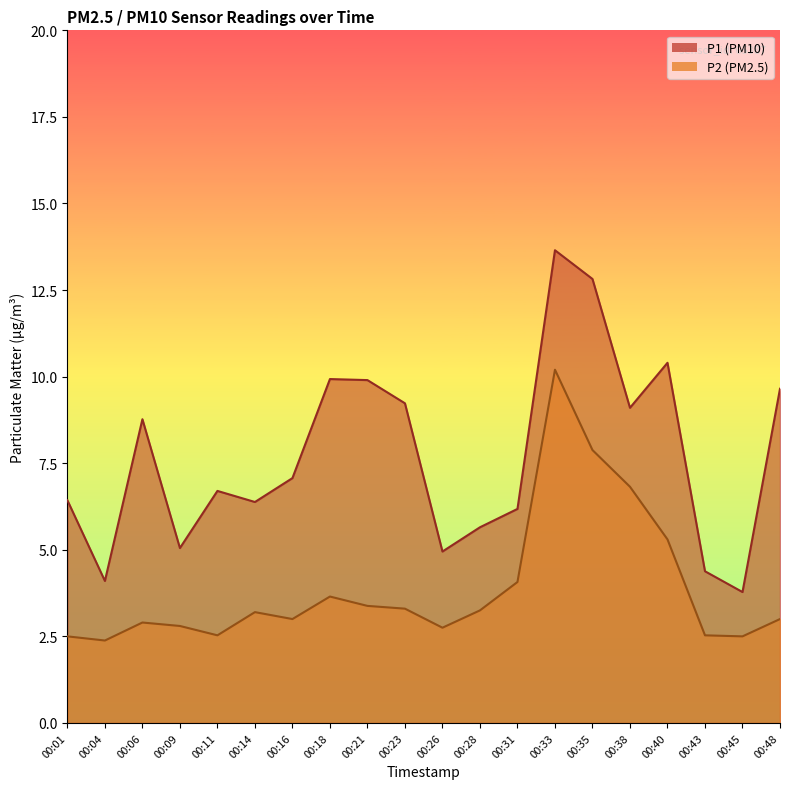

Between 00:38 and 00:23, which is larger?

00:23